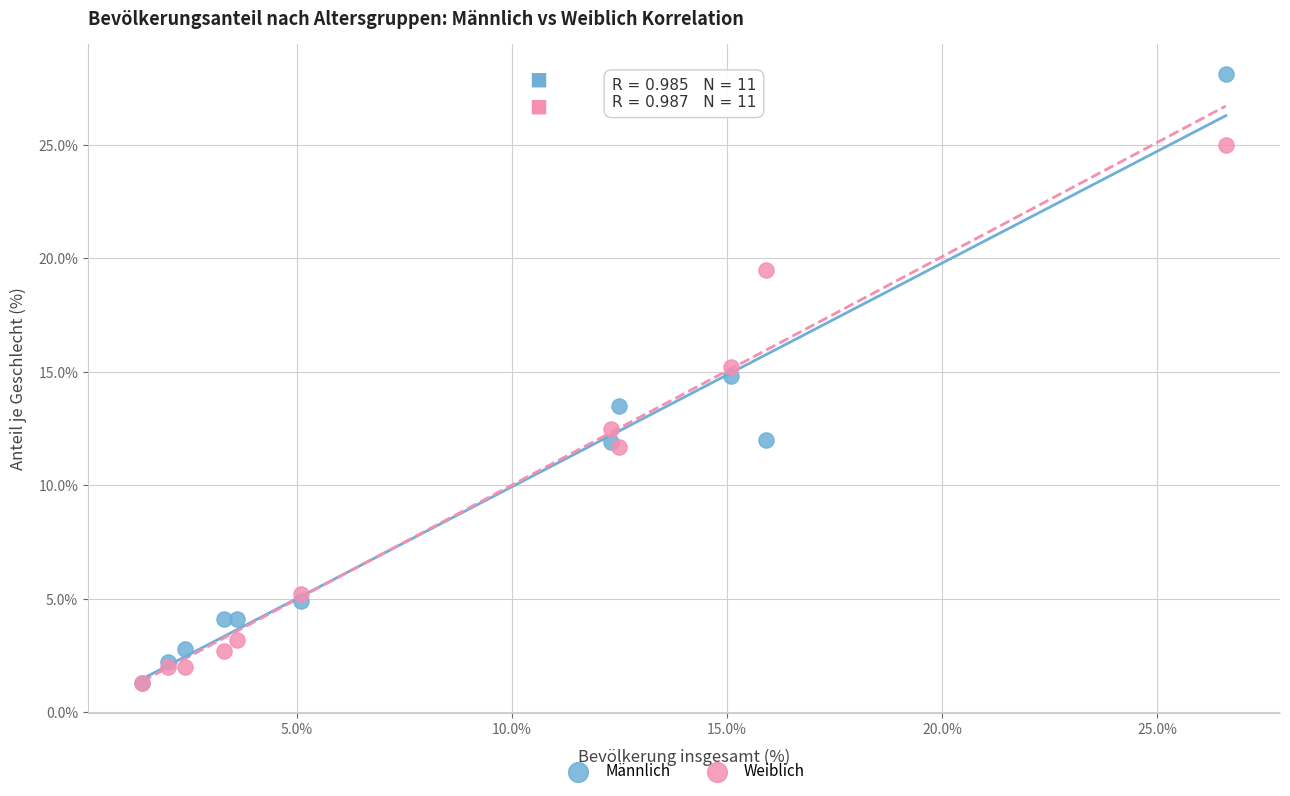

Which series reaches the maximum Y coordinate?

Männlich